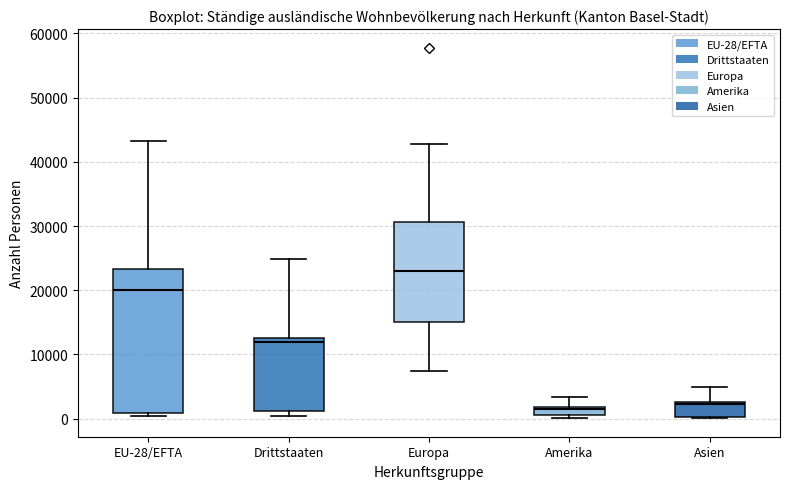

Which box's median line is the highest?

Europa